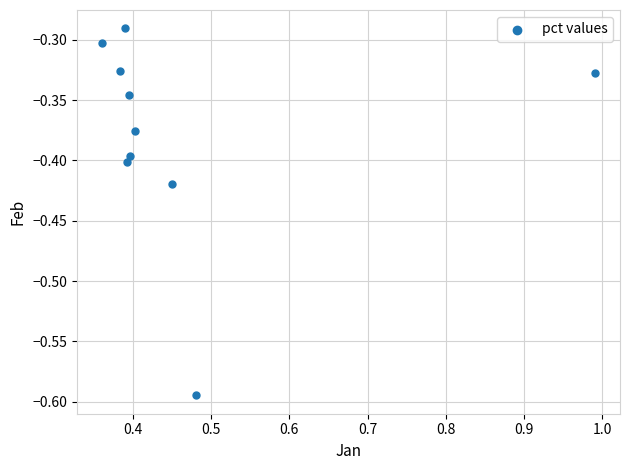

What is the range of X values (max minus min)?

0.6